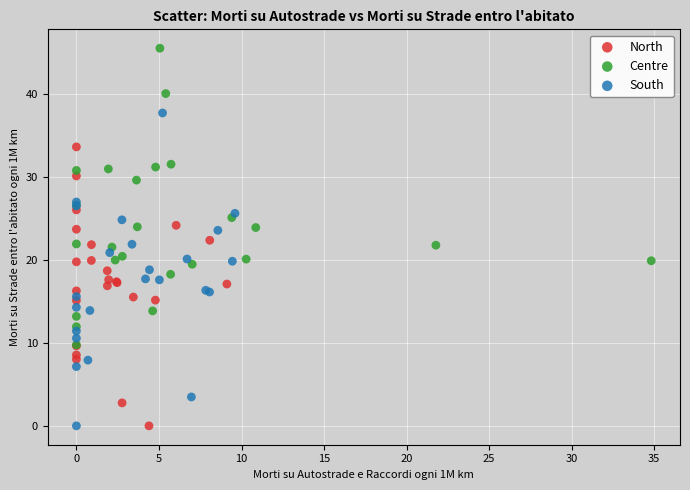

Which series has the widest spread of Y values?

South